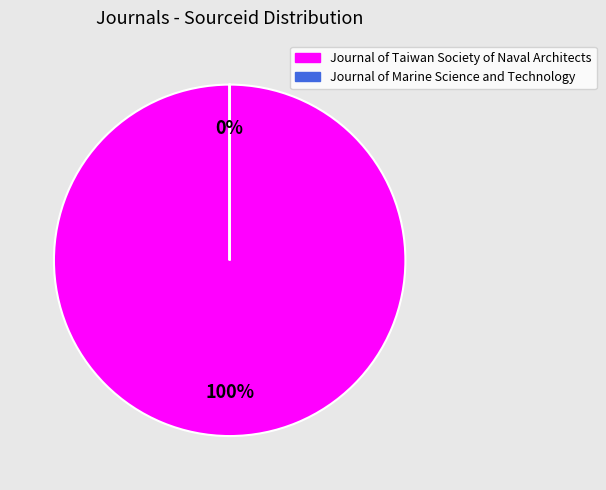

What is the smallest slice in the pie chart?

Journal of Marine Science and Technology